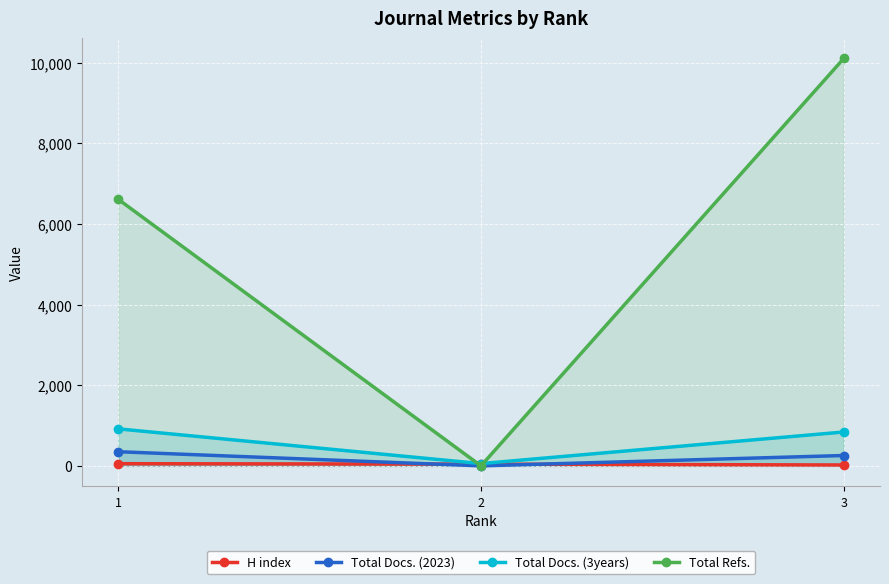

Does the chart display data point markers on the line(s)?

Yes